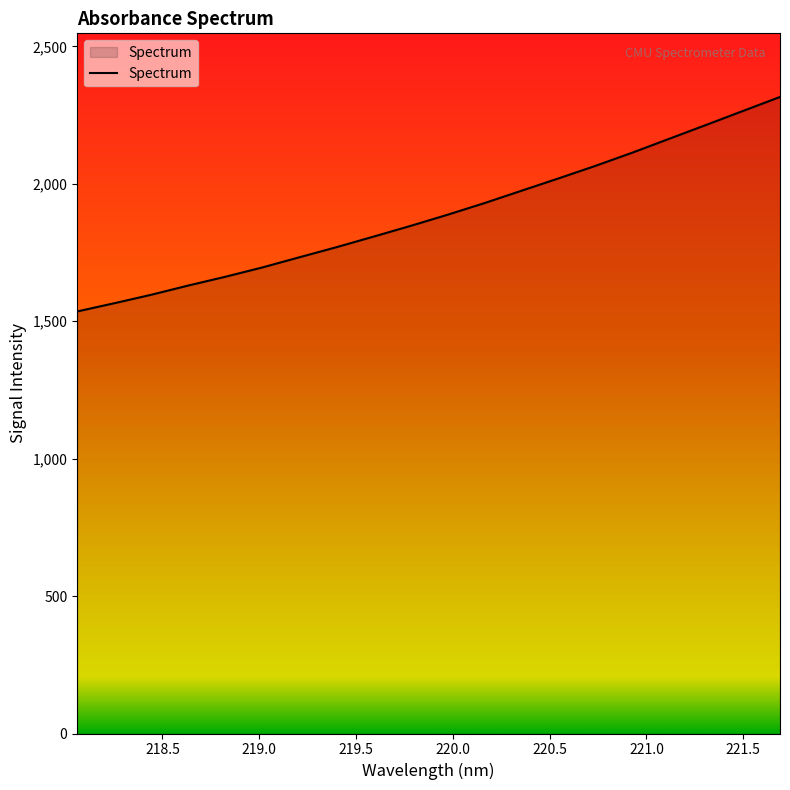

What is the difference between the maximum and minimum values?

780.4